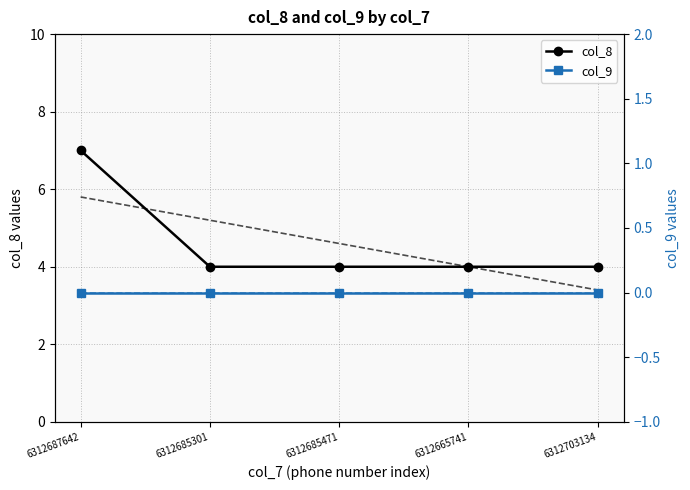

What is the difference between the highest and lowest values at 6312703134?

4